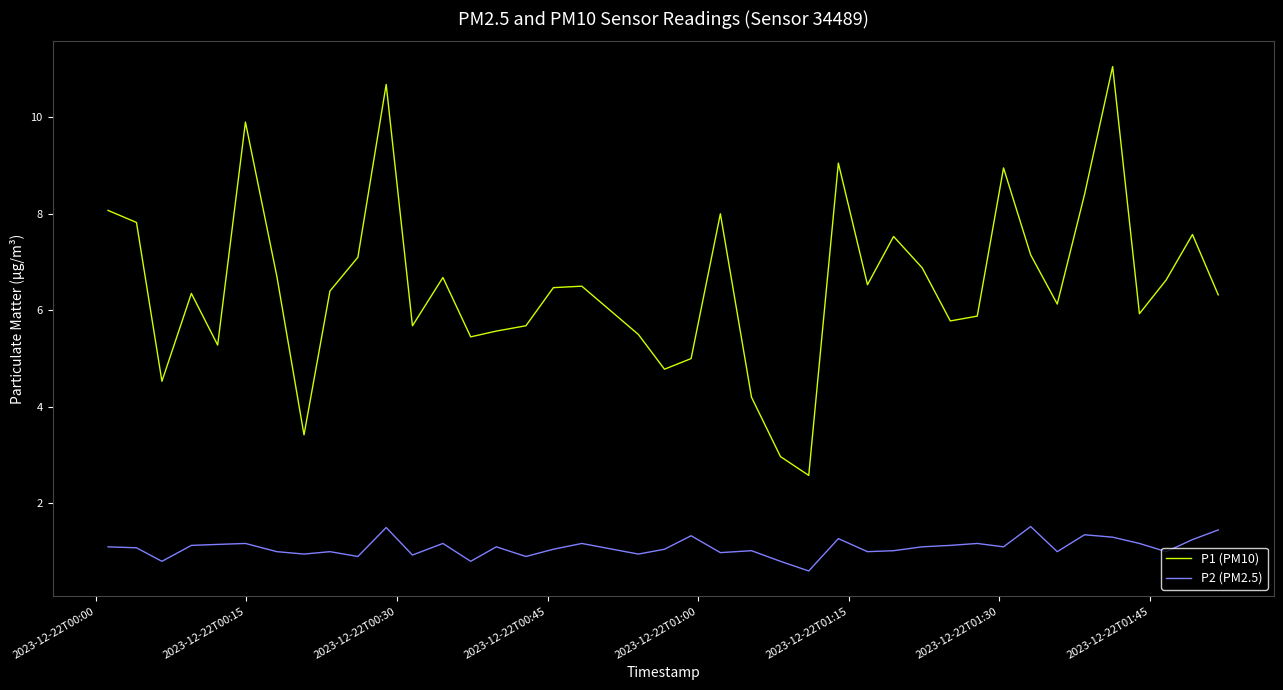

What is the difference between the maximum and second lowest values in the P2 (PM2.5) series?

0.7